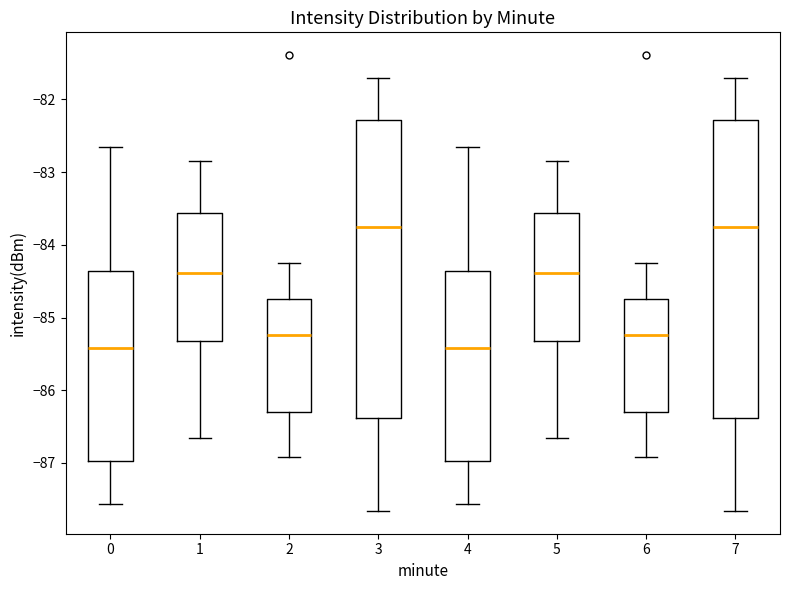

Where is the upper edge of the box at x = 3 on the y-axis? The values are not printed on the chart, so give them approximately, as read against the axis.

-82.3